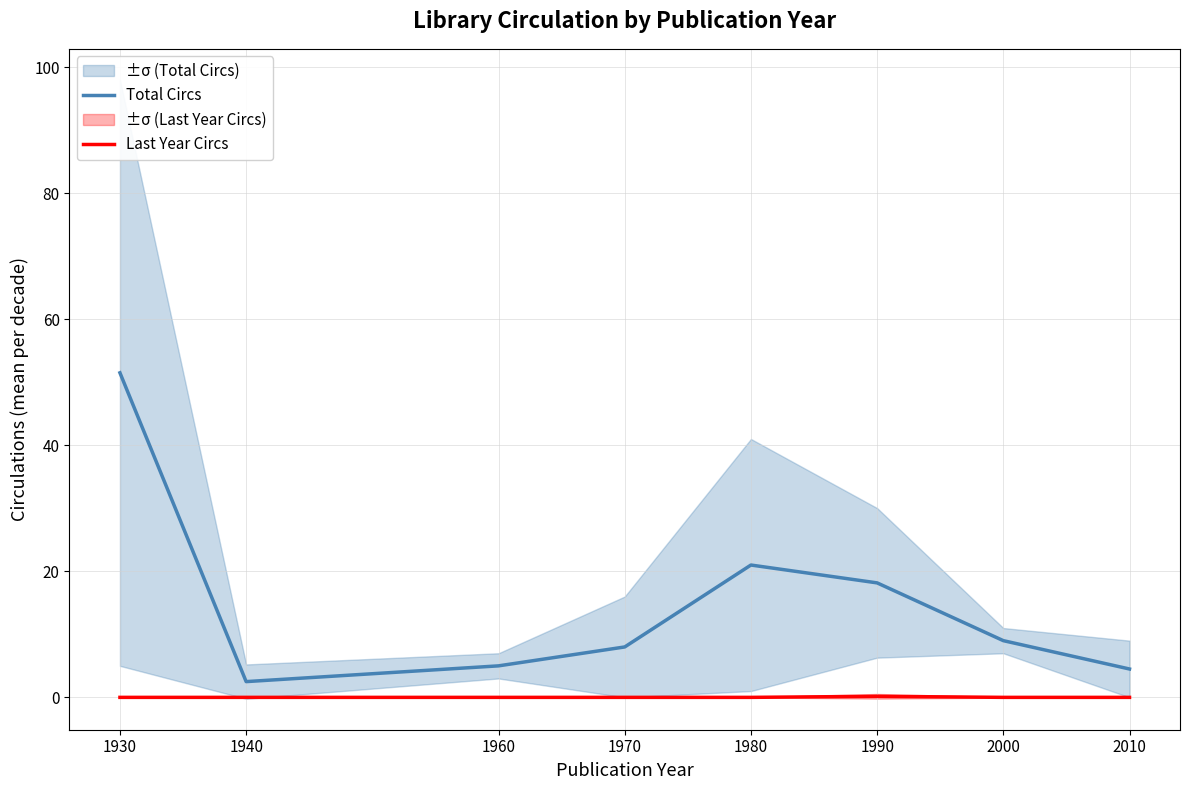

What is the spread (max minus min) of values at 2010?

4.5